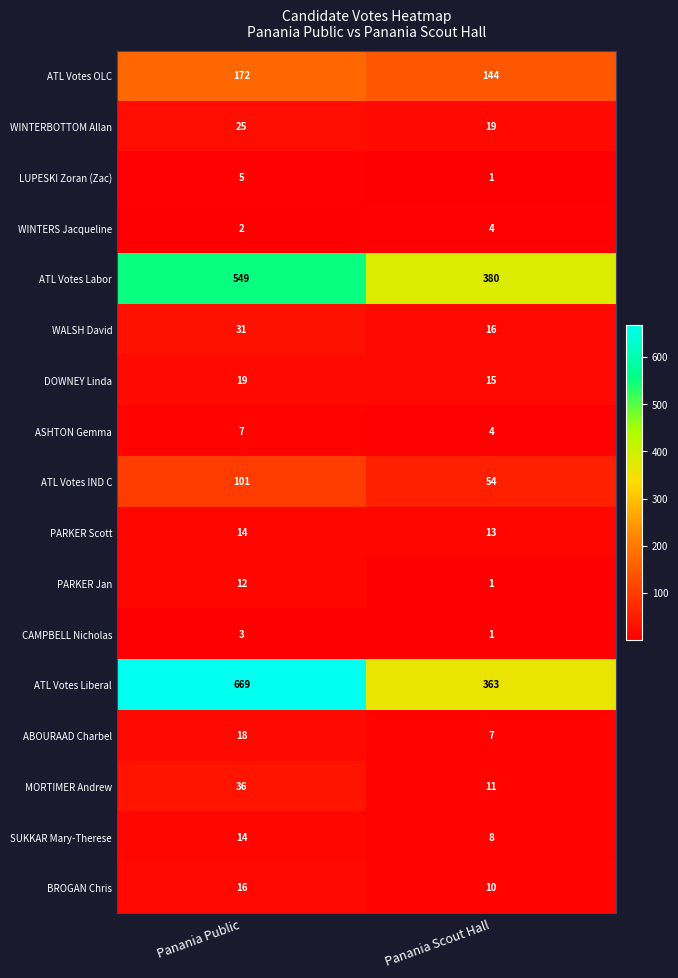

What is the sum of all PARKER Scott values?

27